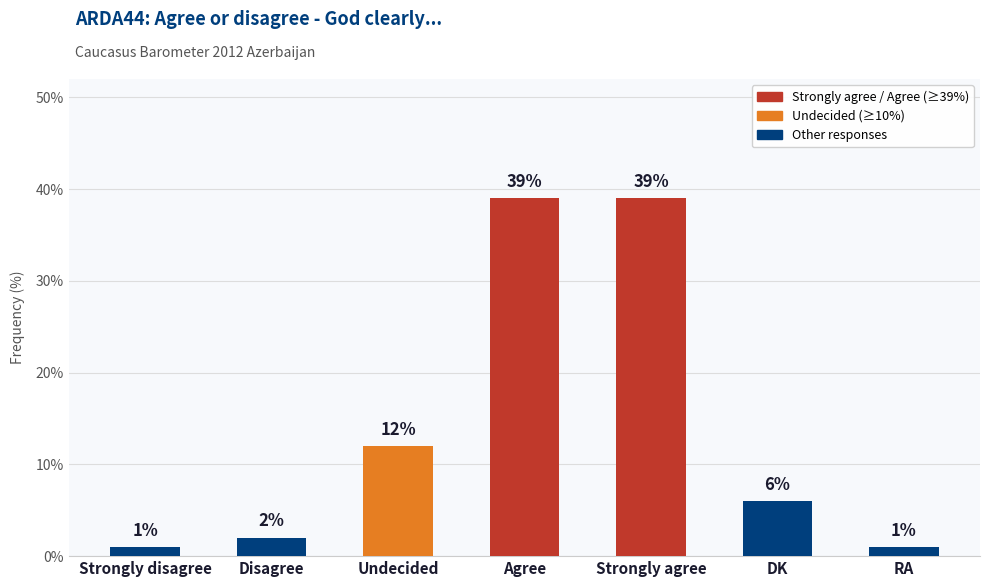

What is the difference between the maximum and second lowest values?

38